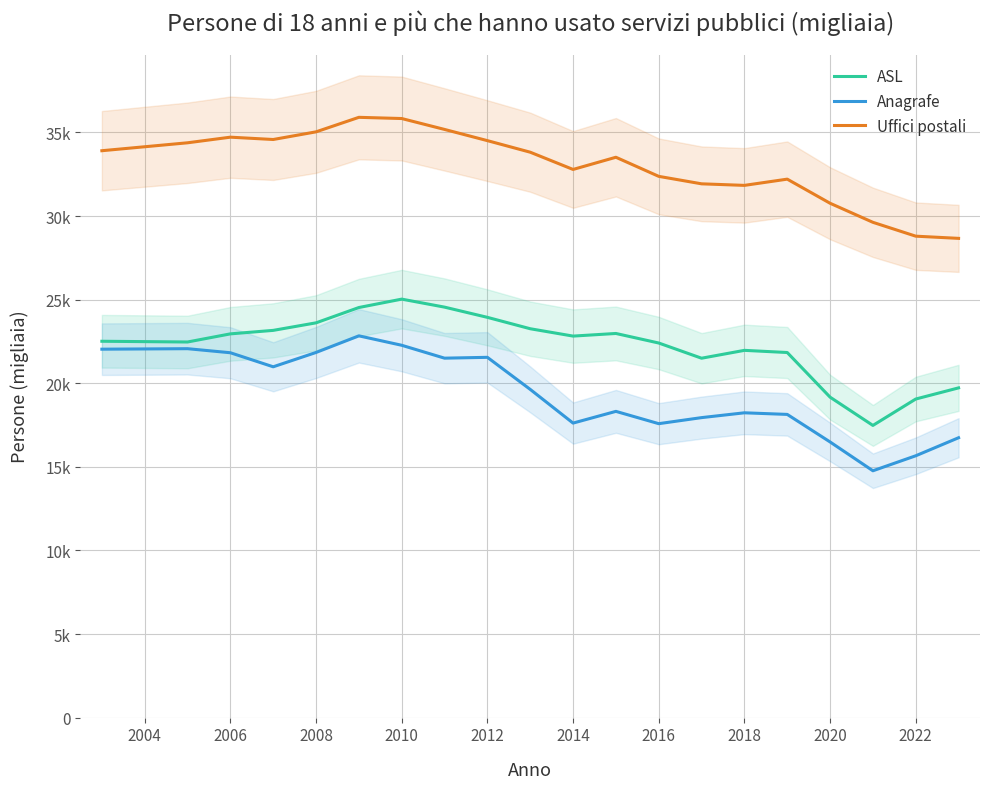

True or false: Anagrafe and ASL cross at least once.

False